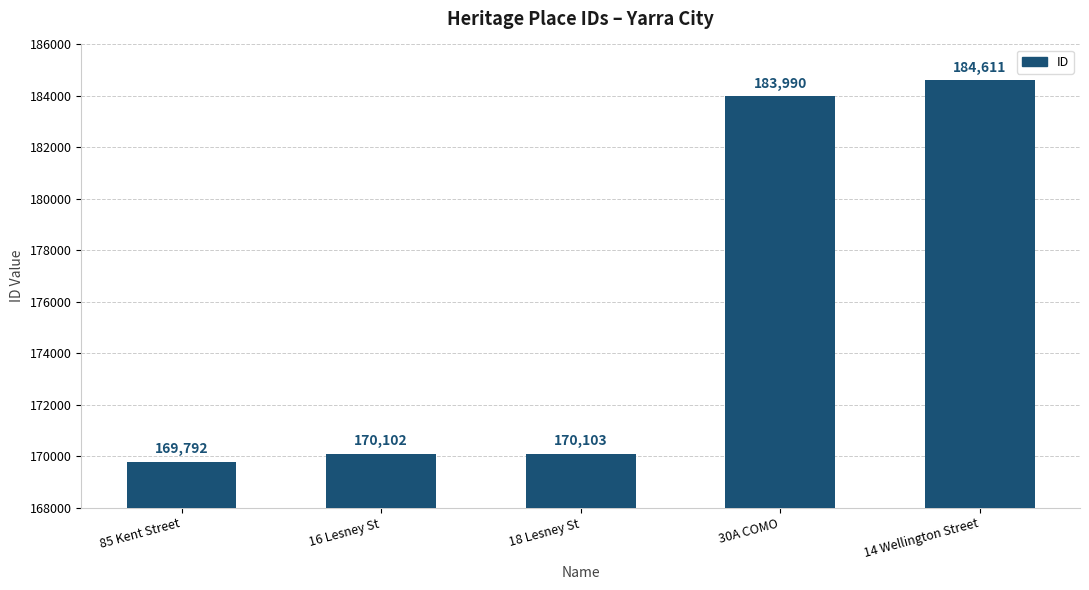

What is the approximate value at 18 Lesney St?

170103